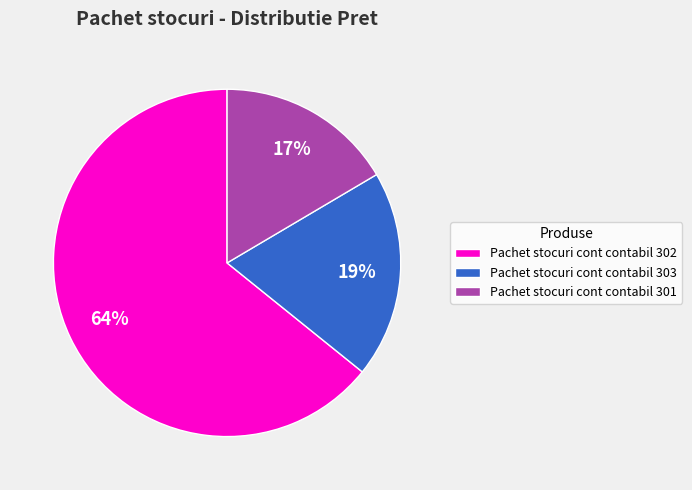

The Pachet stocuri cont contabil 302 slice represents 49% of the pie. True or false?

False